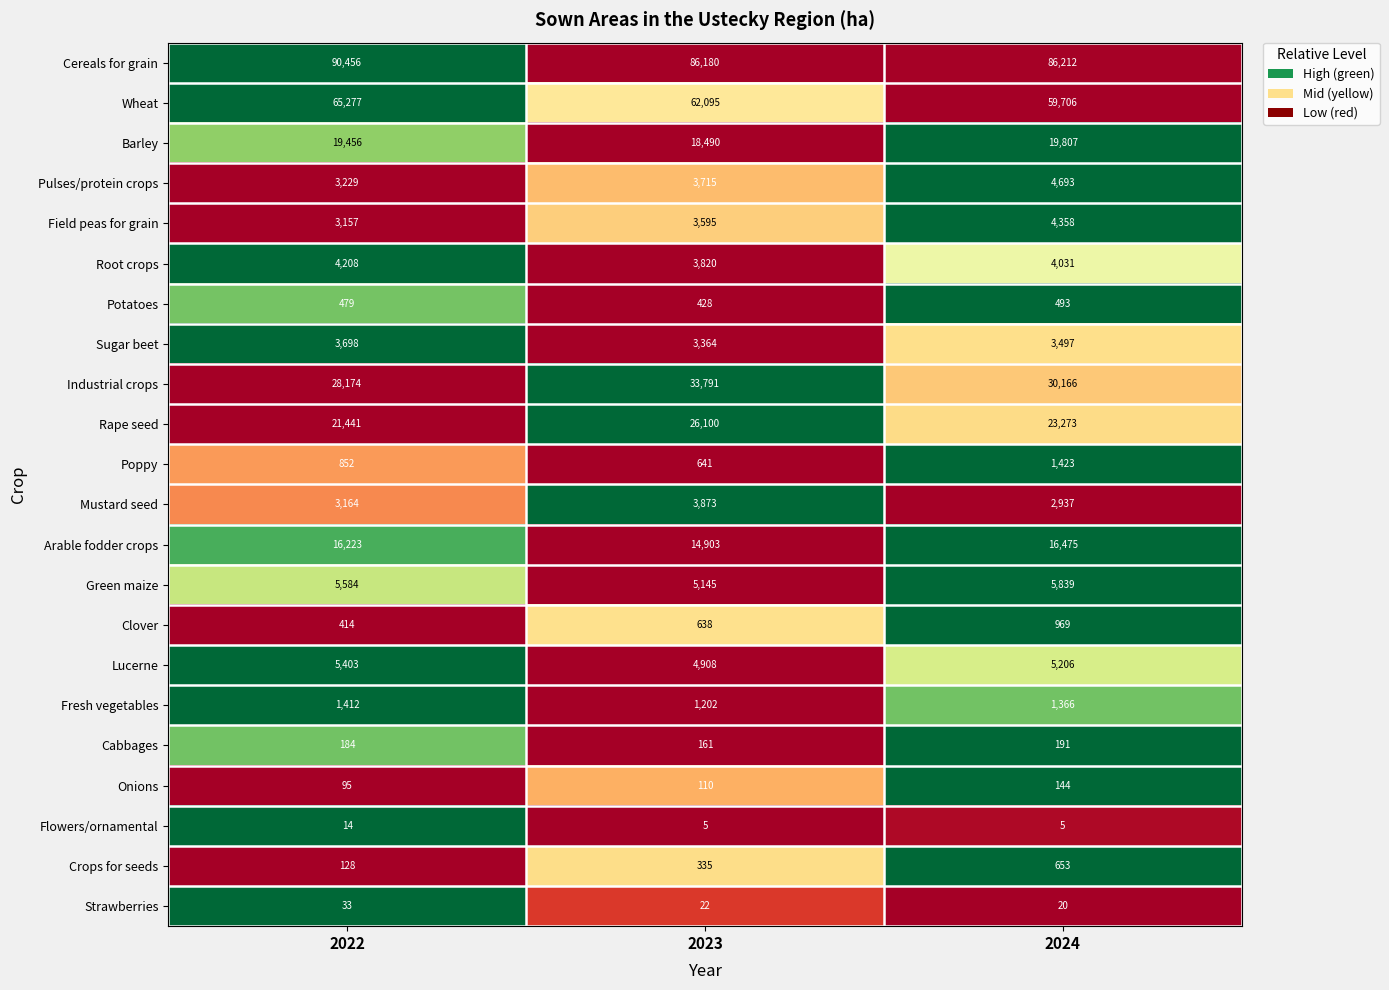

What is the difference between the maximum and minimum values in the Barley series?

1317